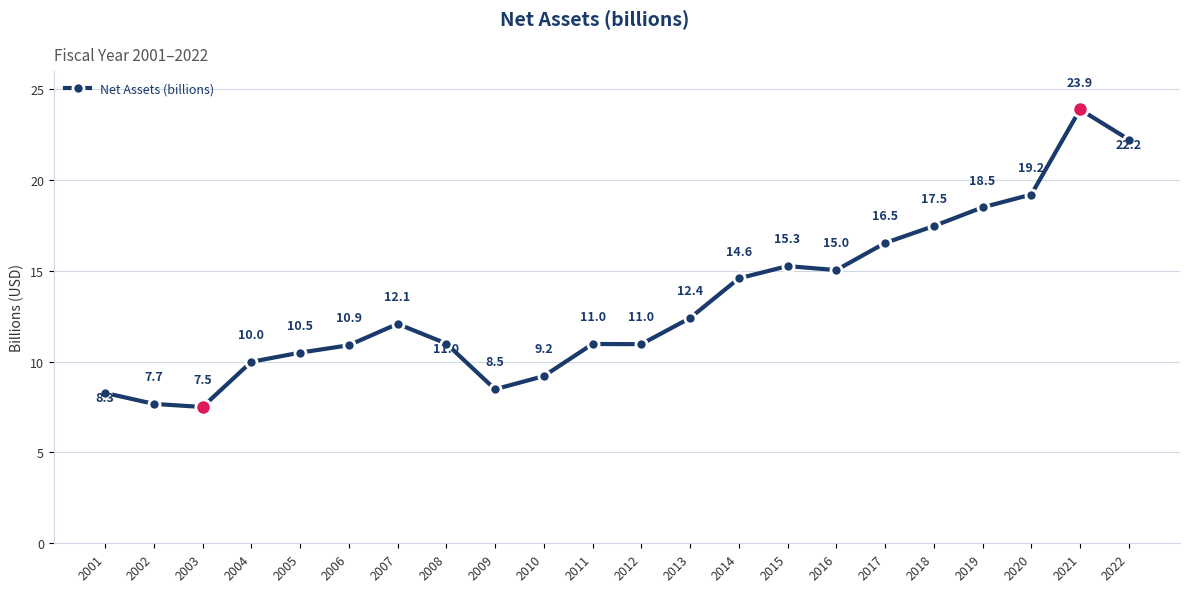

Reading right to left, what are all the values shown in this chart?

2022=22.2	2021=23.9	2020=19.2	2019=18.5	2018=17.5	2017=16.5	2016=15.0	2015=15.3	2014=14.6	2013=12.4	2012=11.0	2011=11.0	2010=9.2	2009=8.5	2008=11.0	2007=12.1	2006=10.9	2005=10.5	2004=10.0	2003=7.5	2002=7.7	2001=8.3